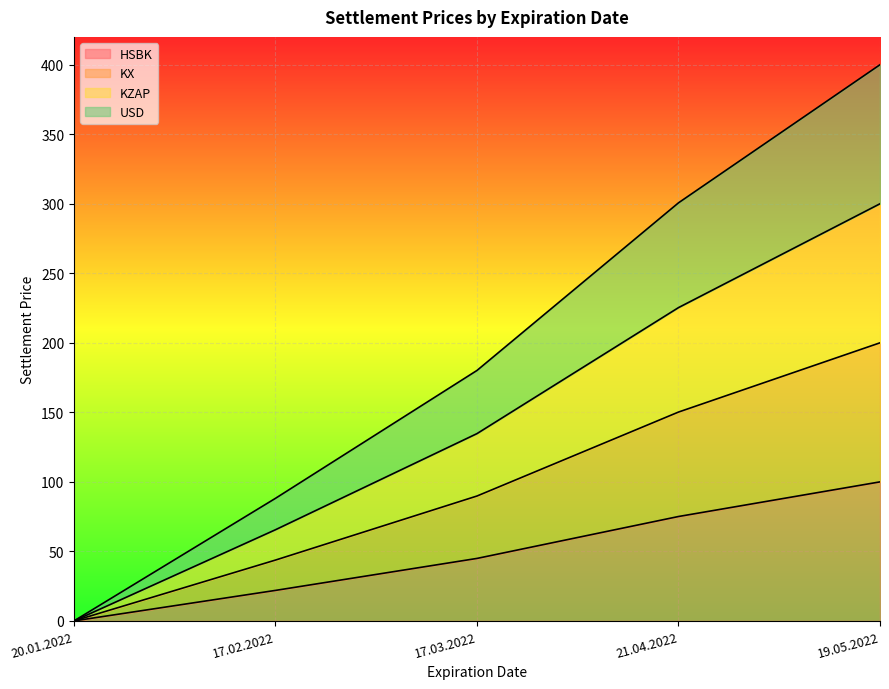

Which series changed the most between 20.01.2022 and 17.03.2022?

USD